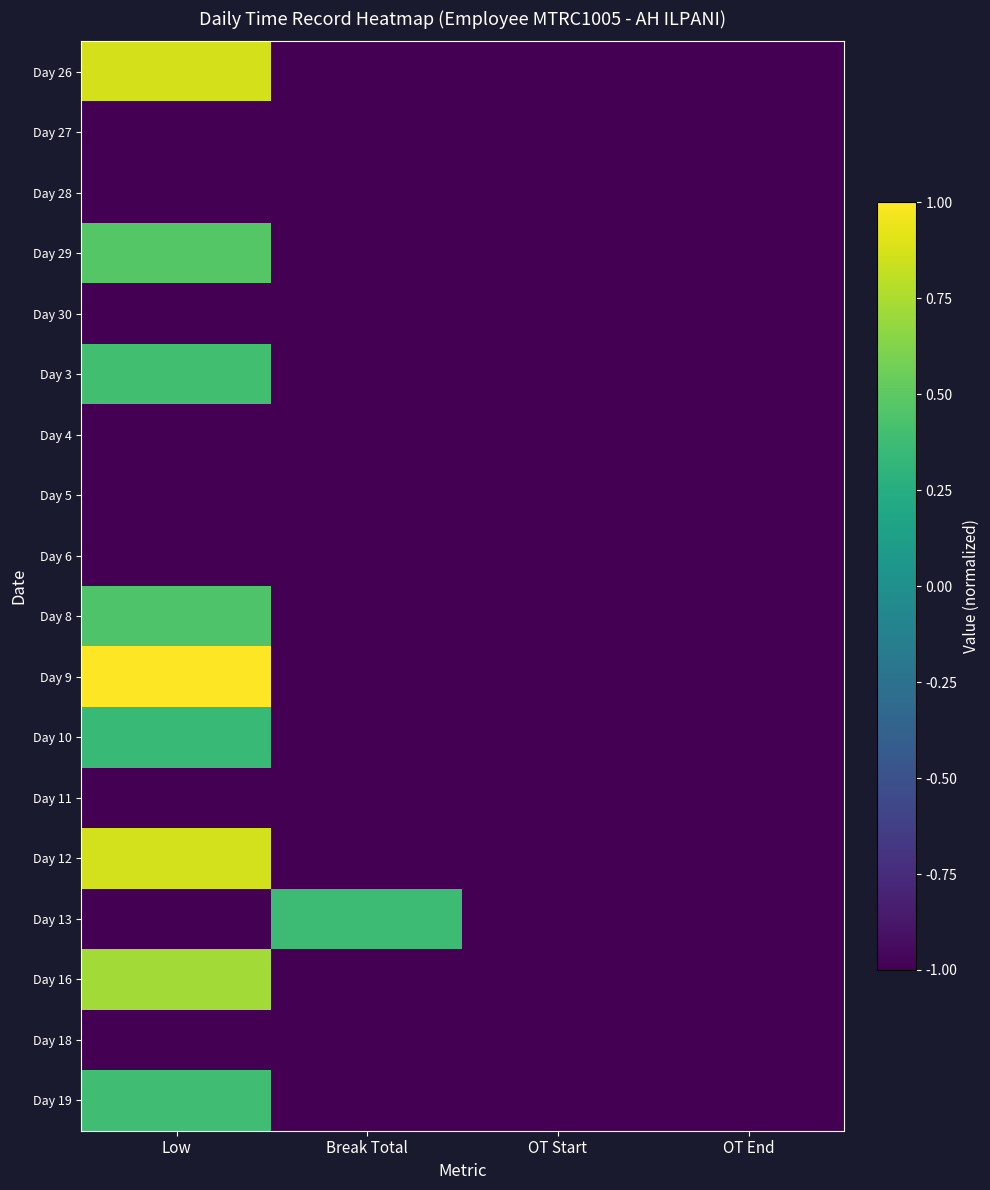

At which category is the sum across all series the highest?

Low